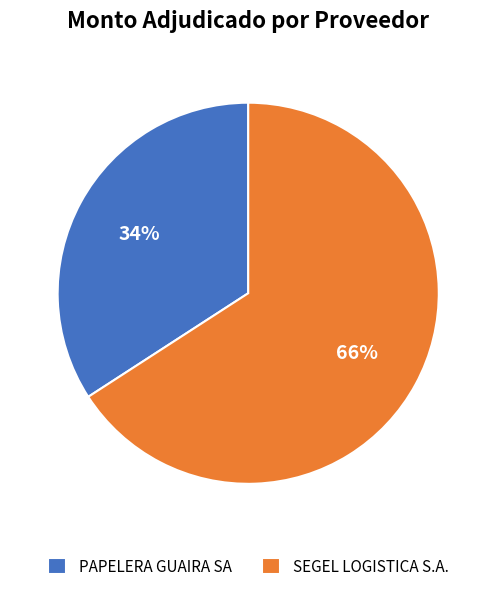

Is the sum of PAPELERA GUAIRA SA and SEGEL LOGISTICA S.A. greater than half?

Yes